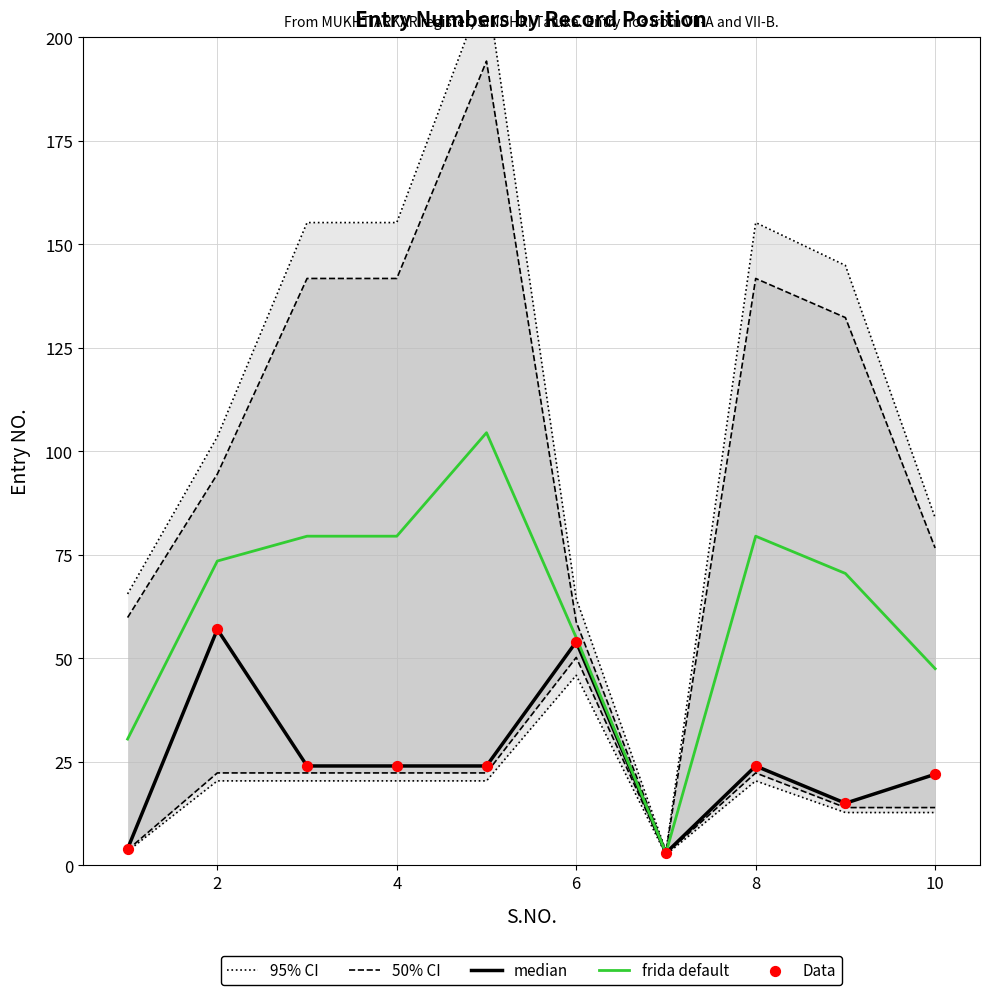

The frida default series shows 47.5 at 10. True or false?

True